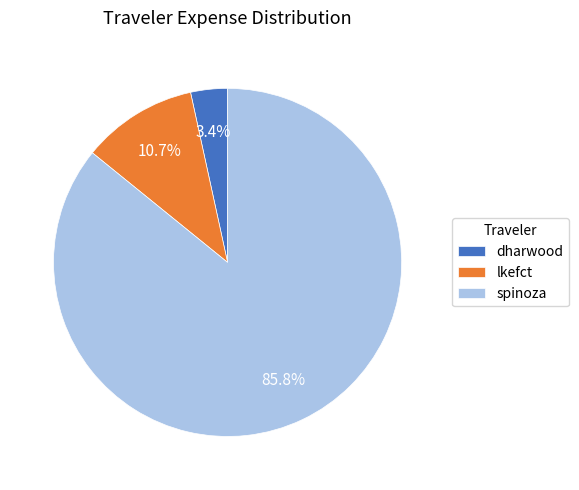

The dharwood slice represents 3% of the pie. True or false?

True